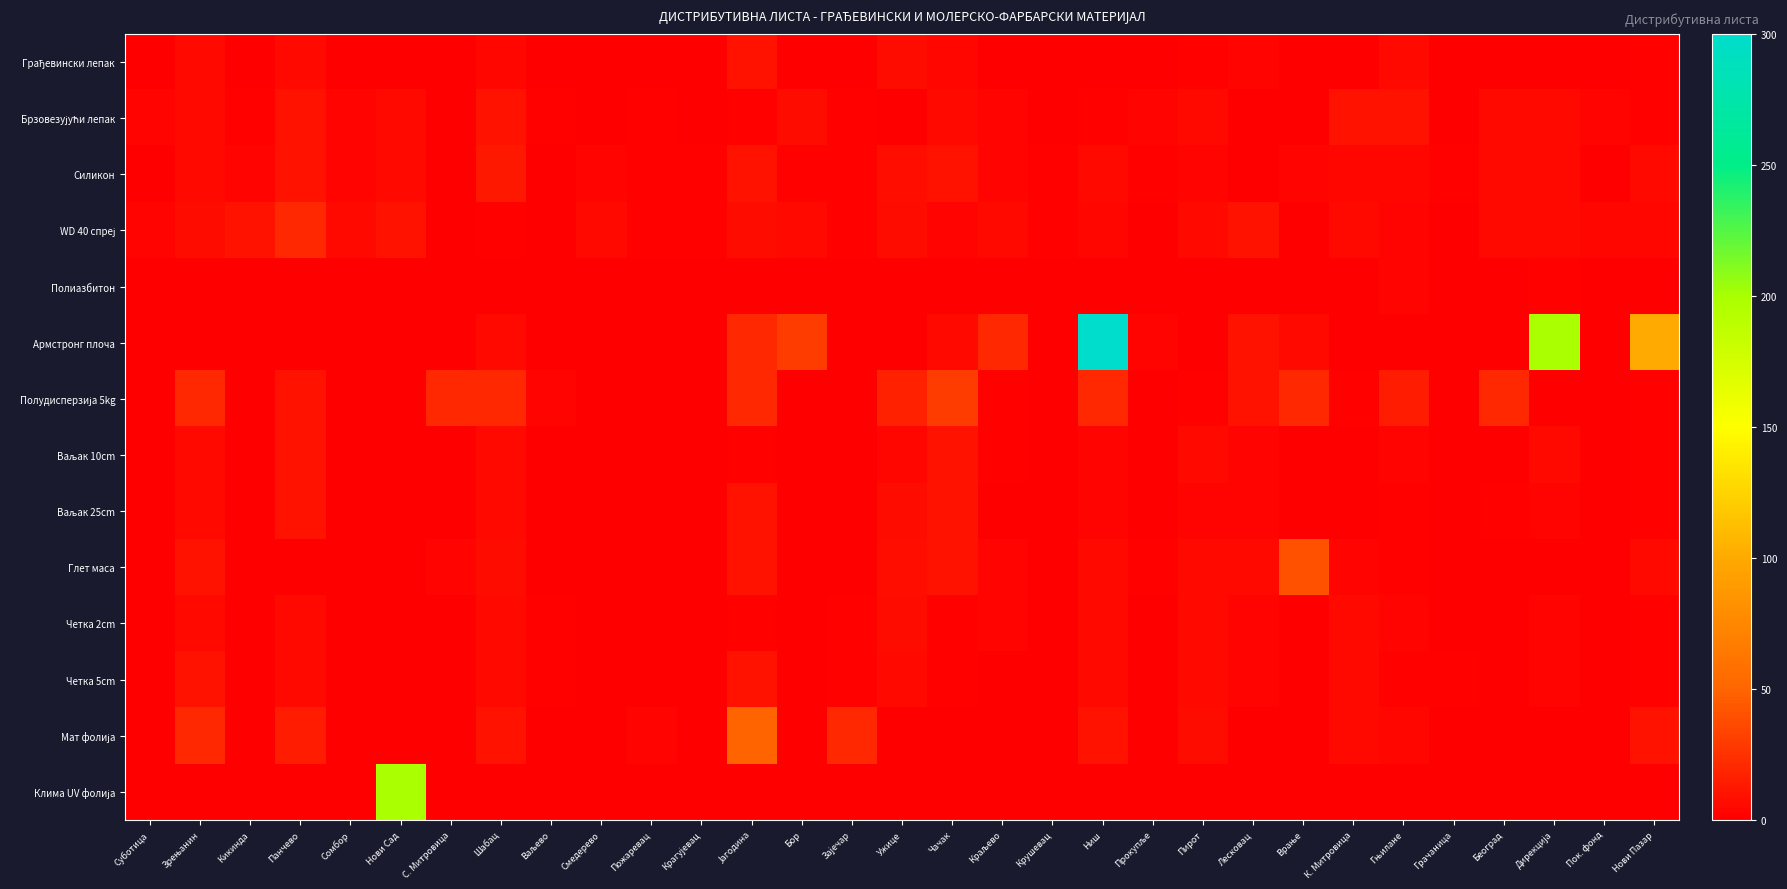

Count the number of data series in this chart.

14